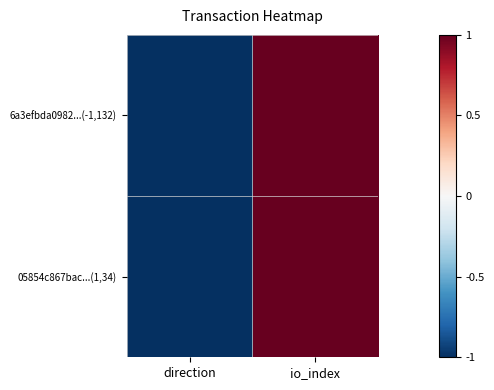

Between direction and io_index, which is larger?

io_index